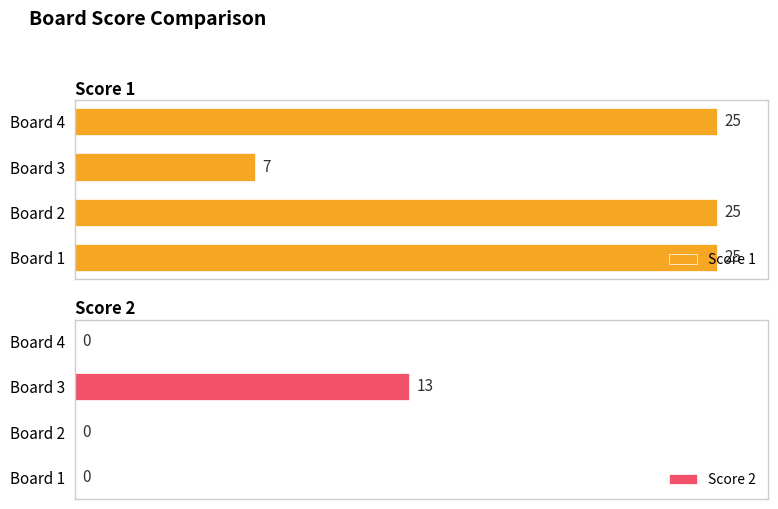

Which category has the highest value in the Score 2 series?

Board 3